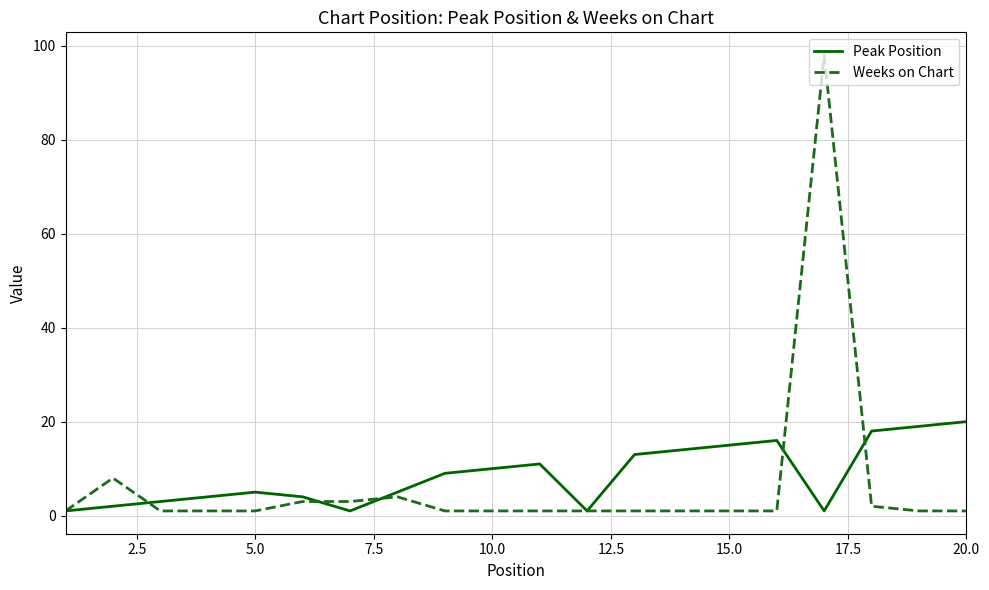

Which series has the widest spread of values?

Weeks on Chart